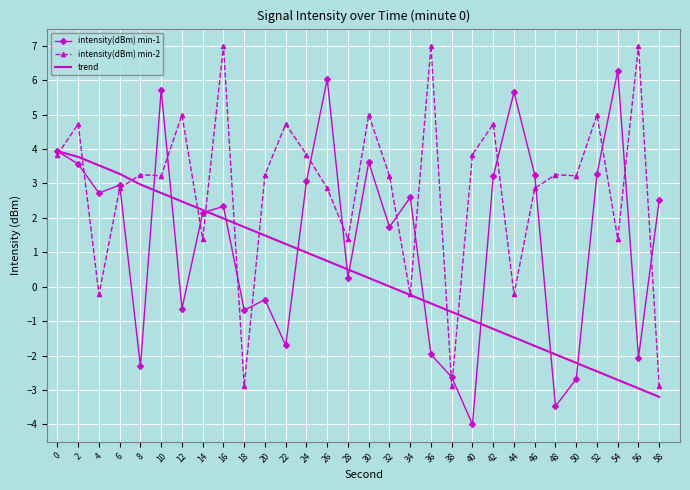

What is the total value across all series at 22?

4.3